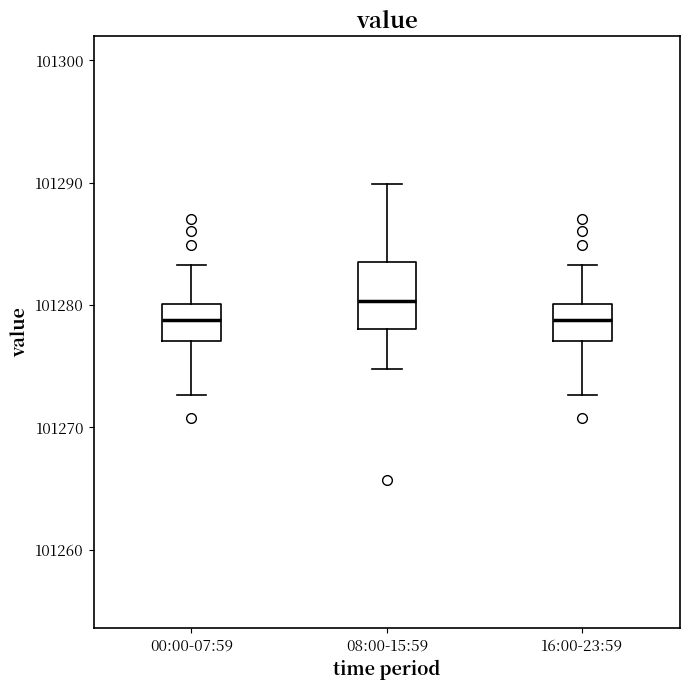

Reading left to right, transcribe this box plot: for each box, give where its median line is, the range the box spans, and where its two whiskers end, as read against the y-axis. The values are not printed on the chart, so give them approximately, as read against the axis.

00:00-07:59: median 101279, box 101277 to 101280, whiskers 101273 to 101283
08:00-15:59: median 101280, box 101278 to 101284, whiskers 101275 to 101290
16:00-23:59: median 101279, box 101277 to 101280, whiskers 101273 to 101283